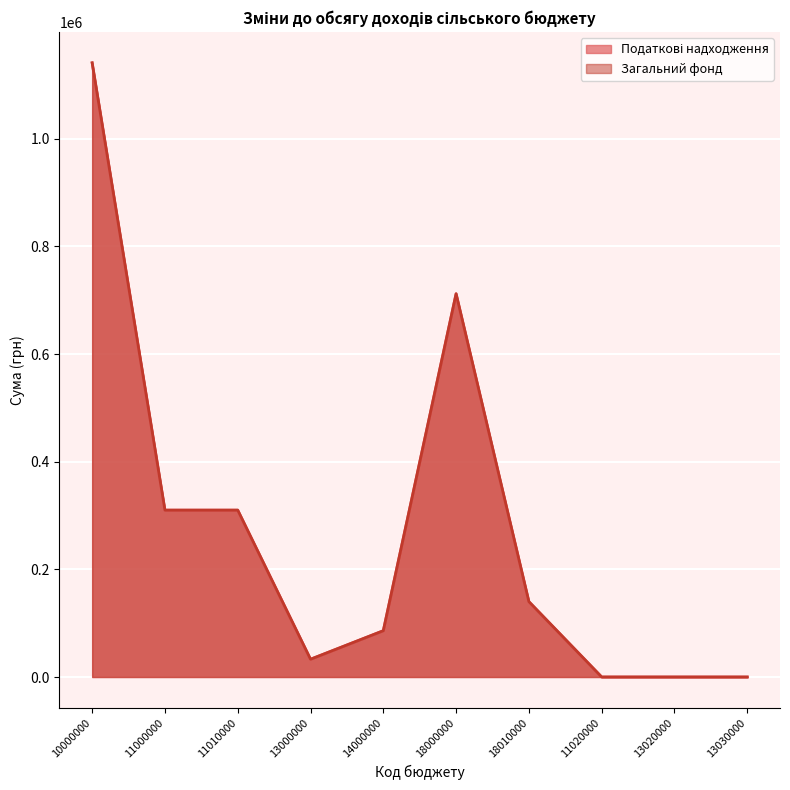

Which series has the largest range (max minus min)?

Податкові надходження